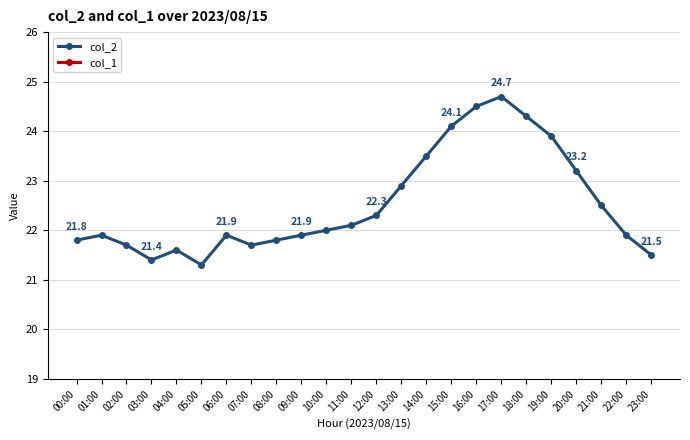

How many lines are shown in the chart?

2